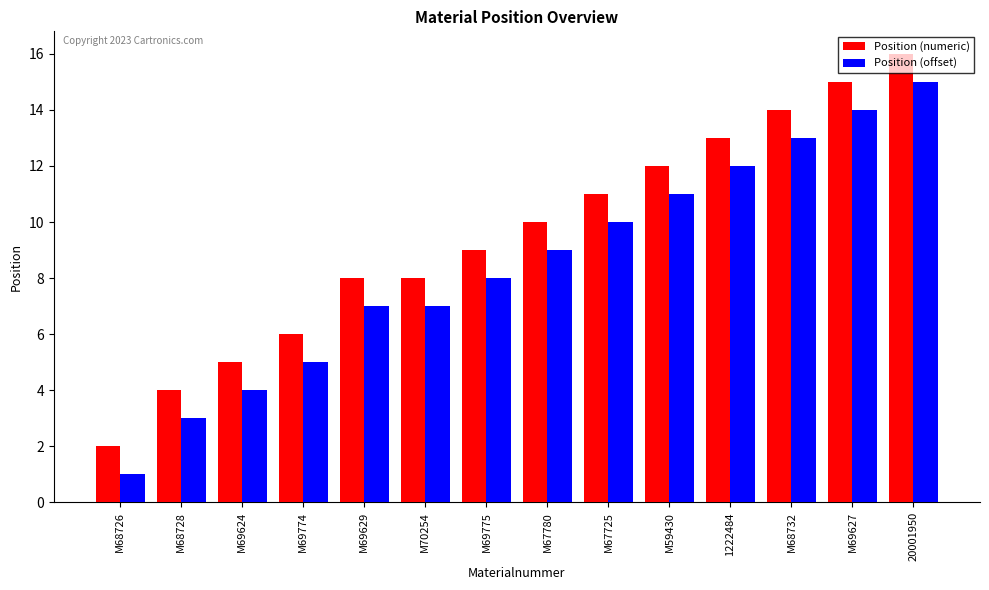

What is the difference between the highest and lowest values at M69775?

1